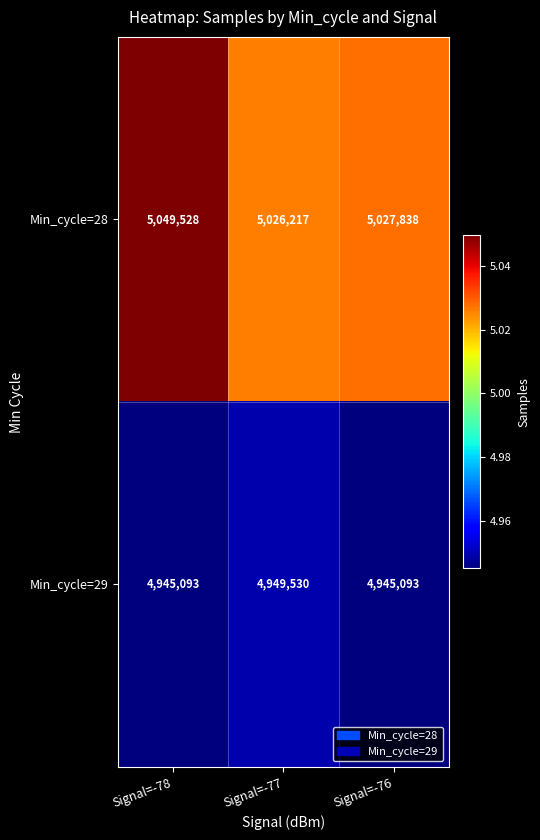

At Signal=-77, list the series in order from smallest to largest.

Min_cycle=29, Min_cycle=28